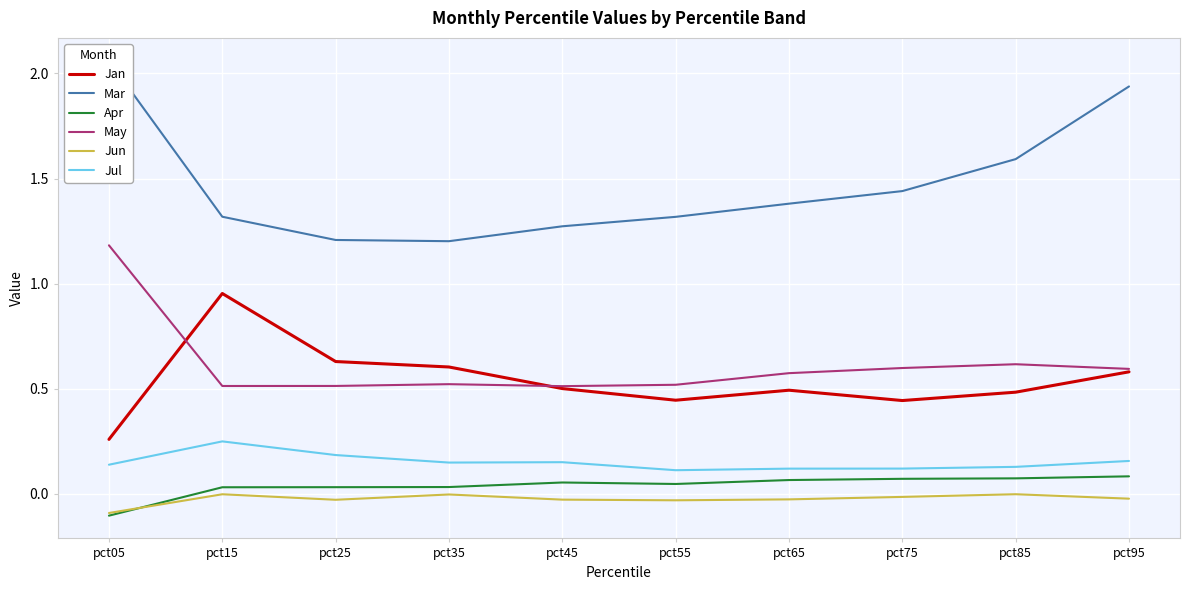

At which label does Mar reach its peak?

pct05